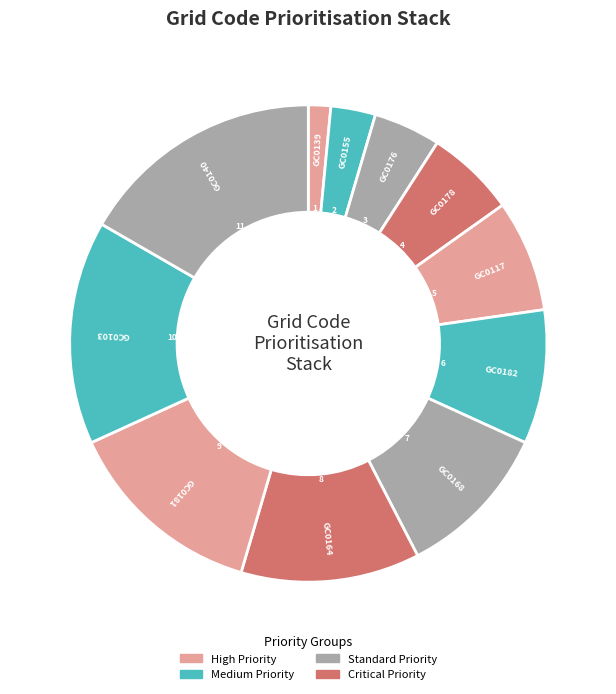

How many segments does this pie chart have?

11